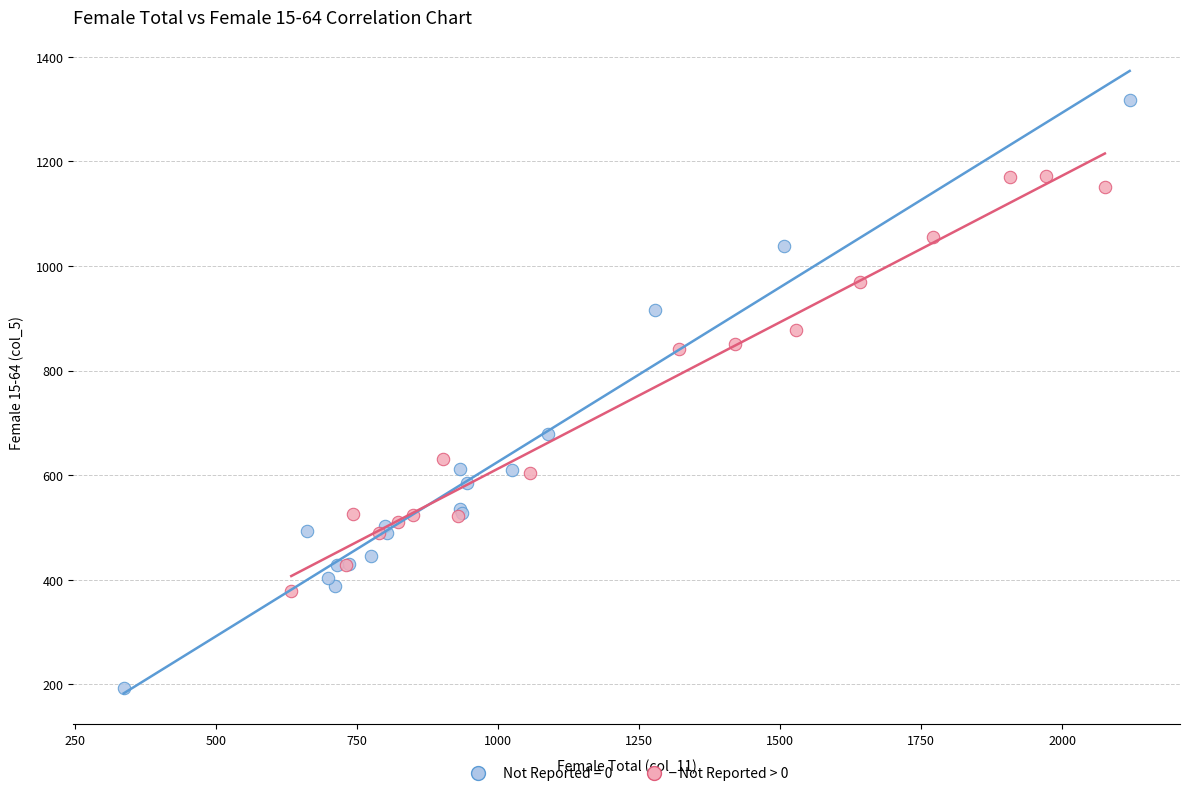

Which series contains the highest Y value?

Not Reported = 0